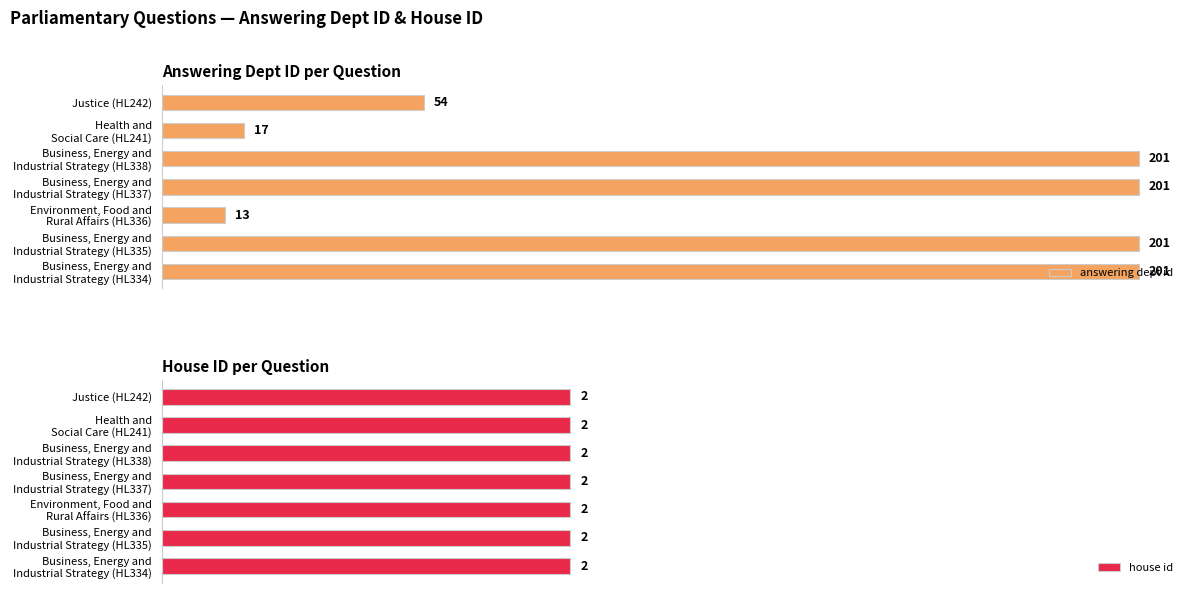

Between 0 and 100, which series saw the biggest shift?

answering dept id